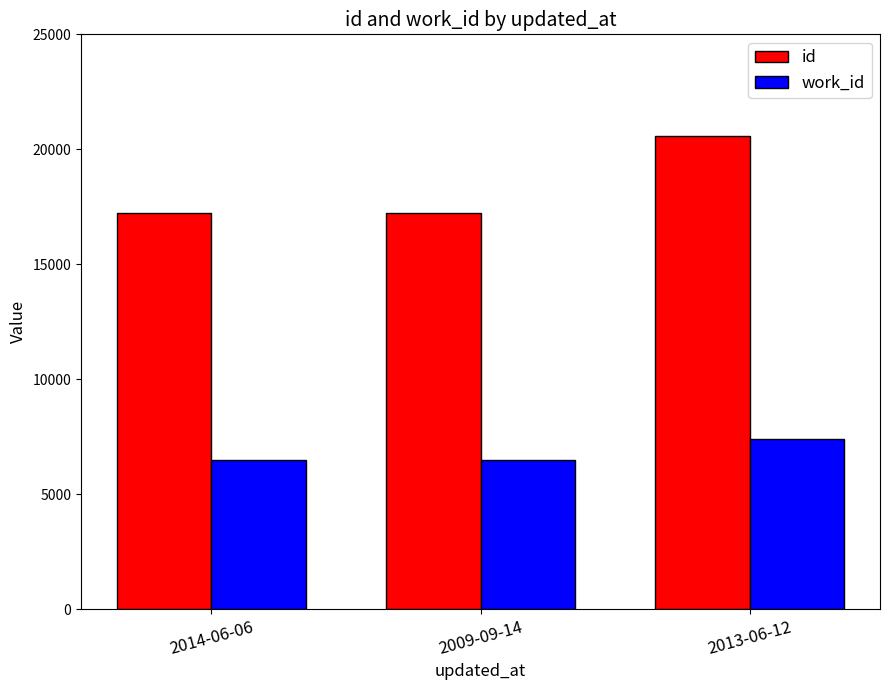

What is the label of the 2nd bar from the left?

2009-09-14